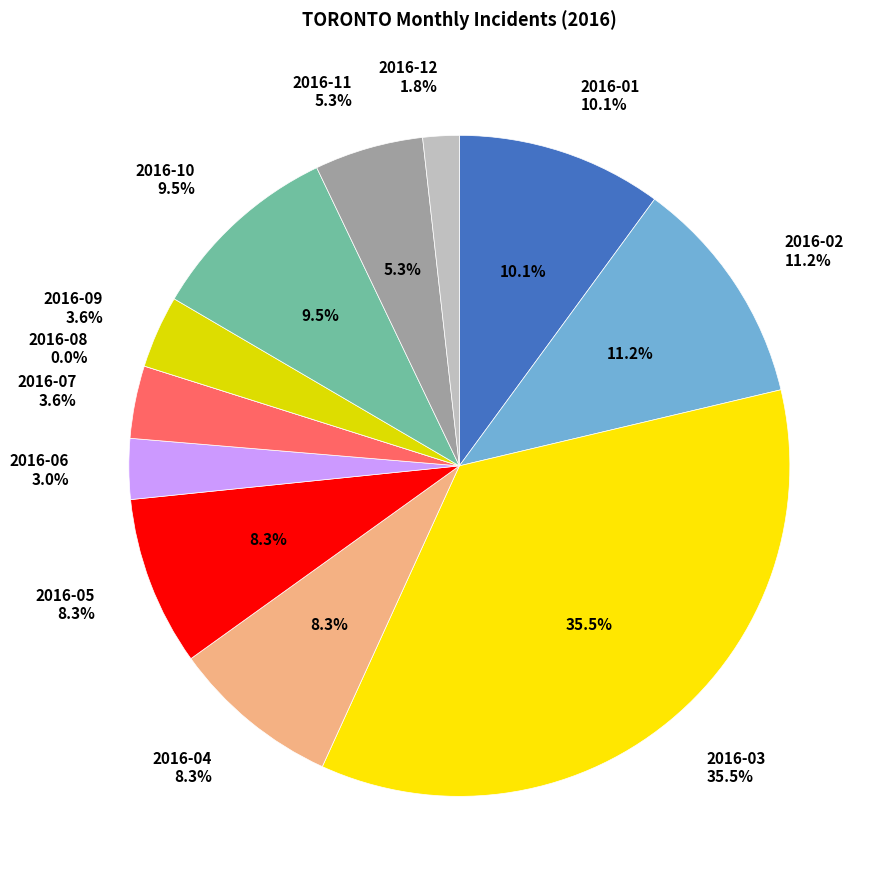

How many segments does this pie chart have?

12